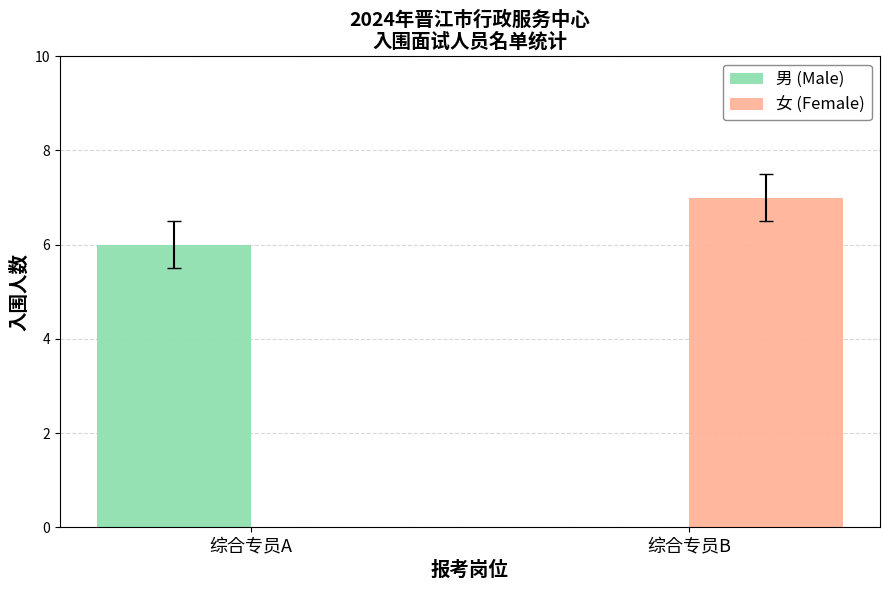

Reading left to right, transcribe all the data shown in this chart.

男 (Male): 综合专员A=6	综合专员B=0
女 (Female): 综合专员A=0	综合专员B=7